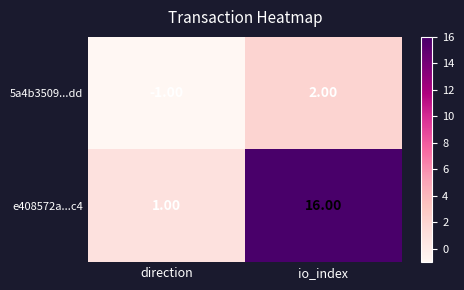

Rank the series at io_index from lowest to highest value.

5a4b3509...dd, e408572a...c4